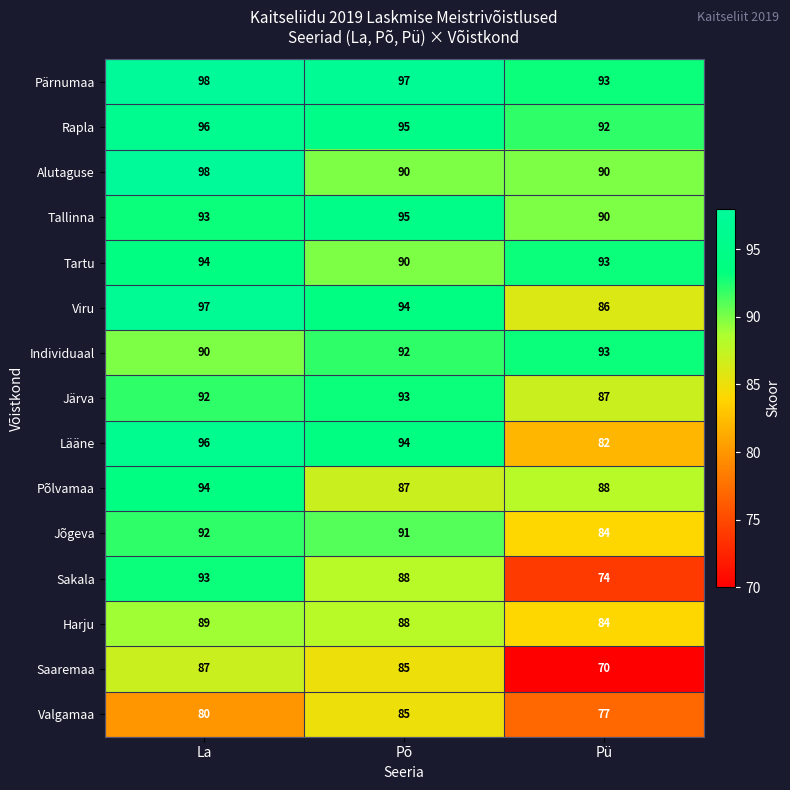

Is it true that Harju equals 84 at Pü?

True